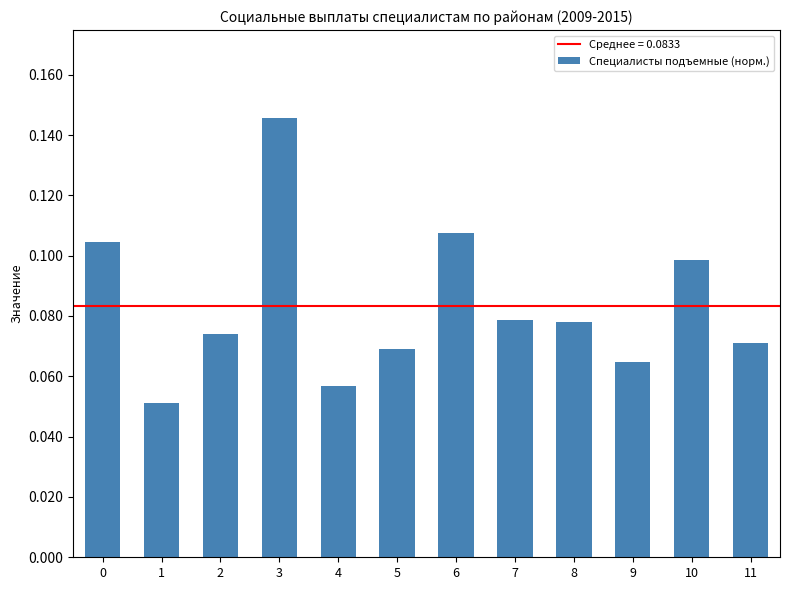

At which label is the value closest to 0?

1